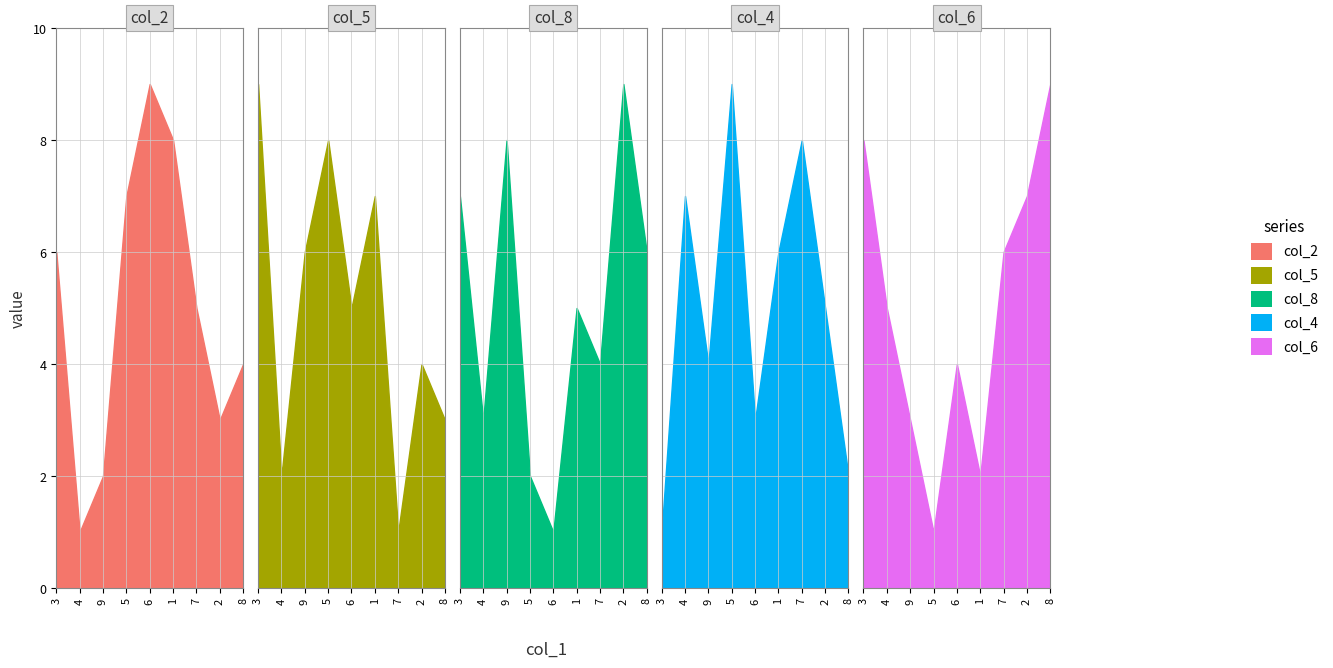

Reading right to left, extract all data points from this chart.

col_2: 8=4	2=3	7=5	1=8	6=9	5=7	9=2	4=1	3=6
col_5: 8=3	2=4	7=1	1=7	6=5	5=8	9=6	4=2	3=9
col_8: 8=6	2=9	7=4	1=5	6=1	5=2	9=8	4=3	3=7
col_4: 8=2	2=5	7=8	1=6	6=3	5=9	9=4	4=7	3=1
col_6: 8=9	2=7	7=6	1=2	6=4	5=1	9=3	4=5	3=8